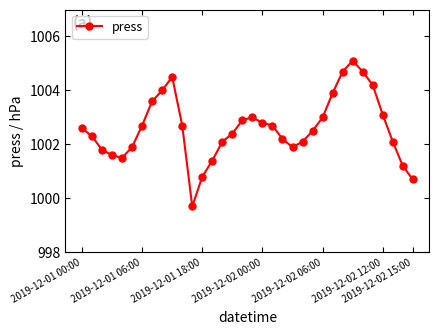

Reading right to left, transcribe all the data shown in this chart.

1000.7	1001.2	1002.1	1003.1	1004.2	1004.7	1005.1	1004.7	1003.9	1003.0	1002.5	1002.1	1001.9	1002.2	1002.7	1002.8	1003.0	1002.9	1002.4	1002.1	1001.4	1000.8	999.7	1002.7	1004.5	1004.0	1003.6	1002.7	1001.9	1001.5	1001.6	1001.8	1002.3	1002.6